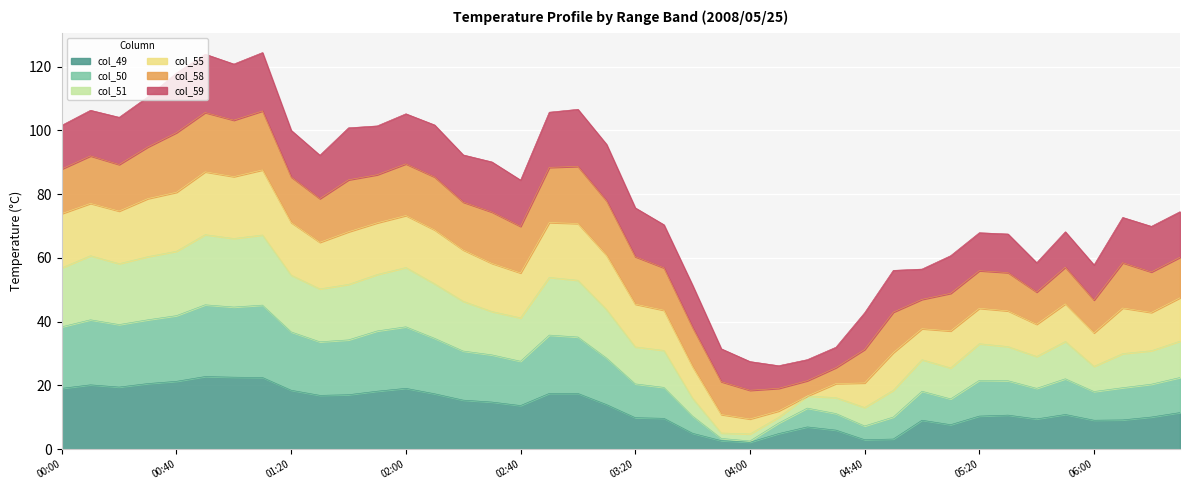

What is the label of the 32nd point from the left?

2008/05/25 05:10